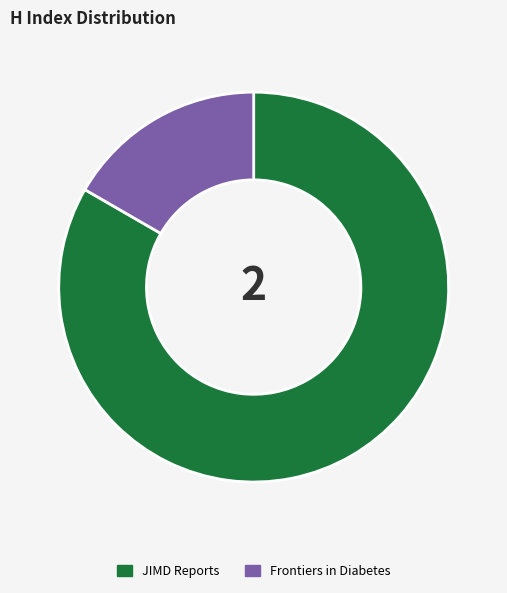

How many slices are in this pie chart?

2